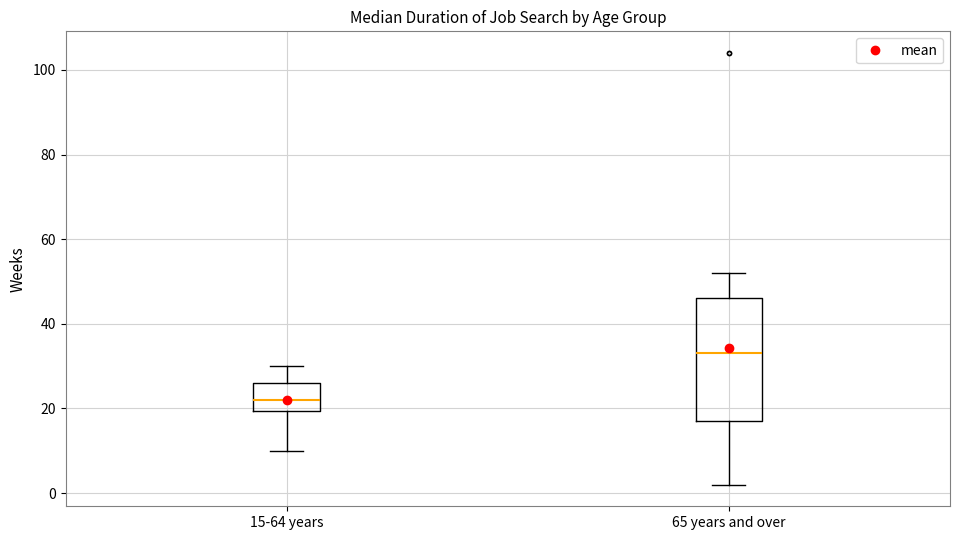

Which box's median line is the lowest?

15-64 years